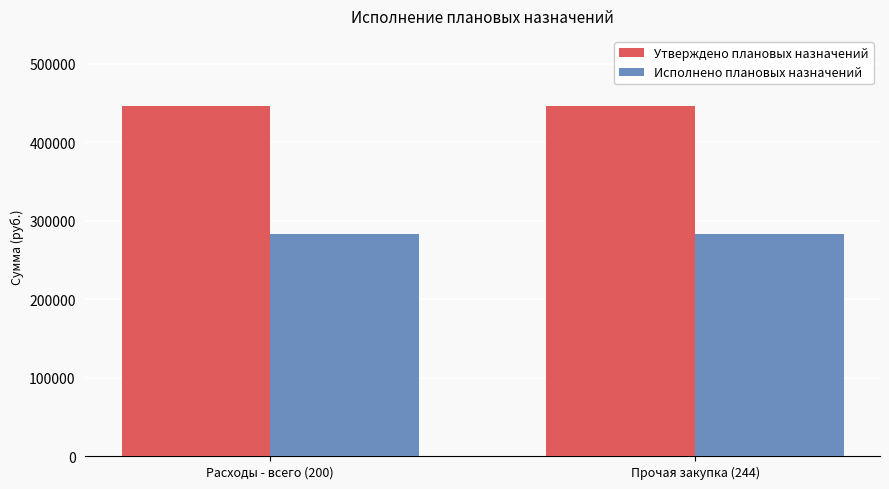

What is the spread (max minus min) of values at Прочая закупка (244)?

162915.3